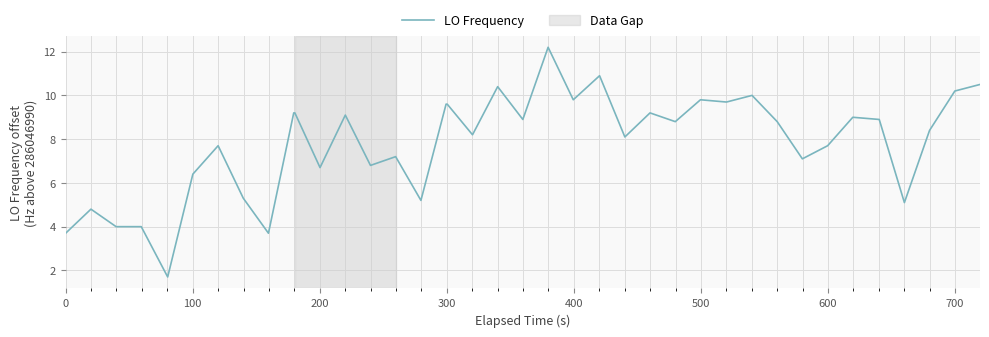

What is the smallest value displayed?

1.7